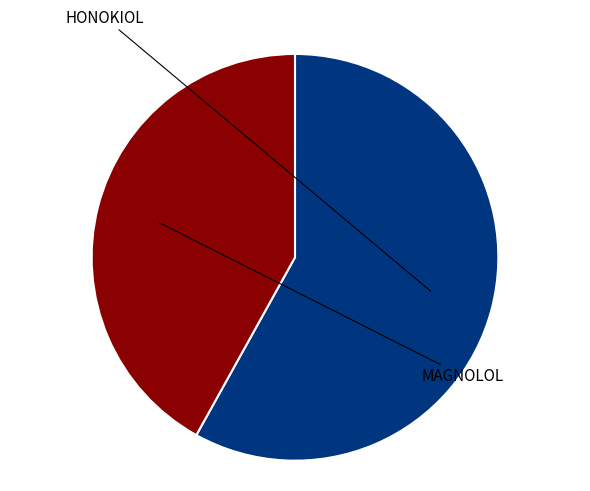

To the nearest percent, what percentage of the pie is HONOKIOL?

58%